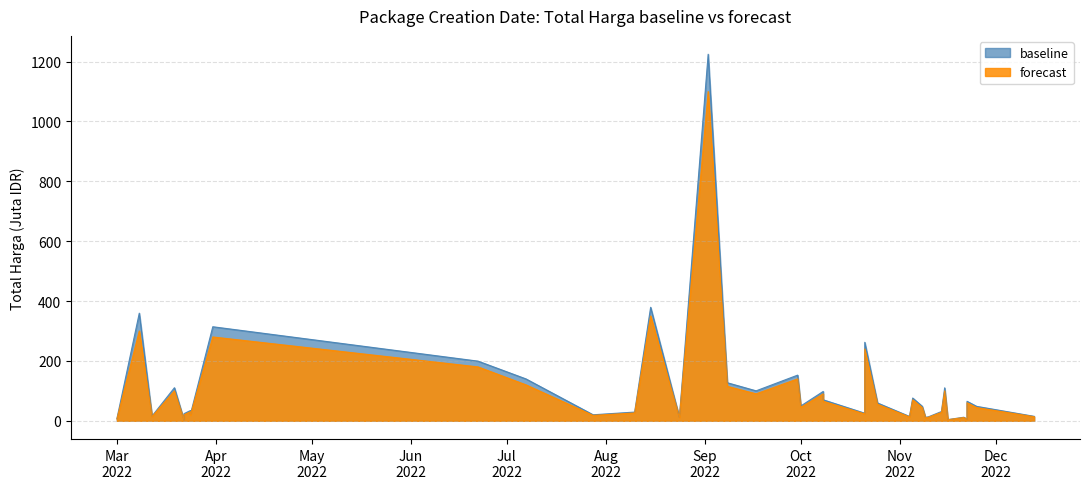

True or false: forecast and baseline cross at least once.

False